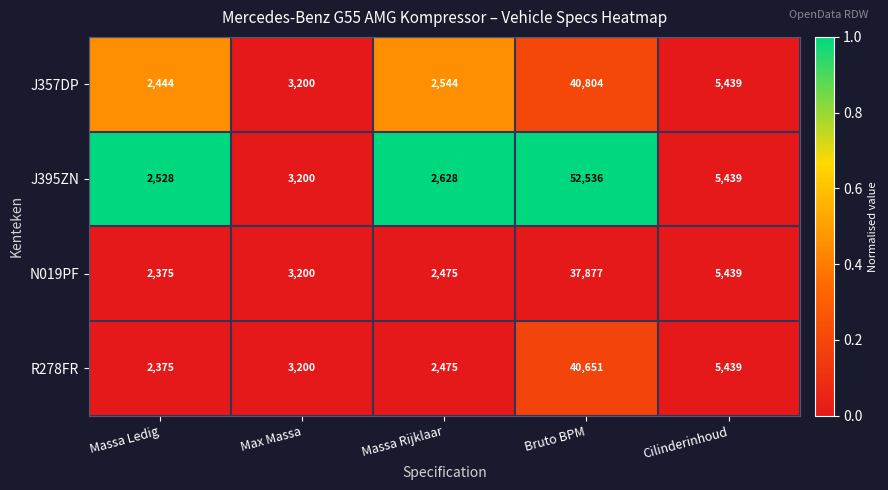

Which series has the largest range (max minus min)?

J395ZN